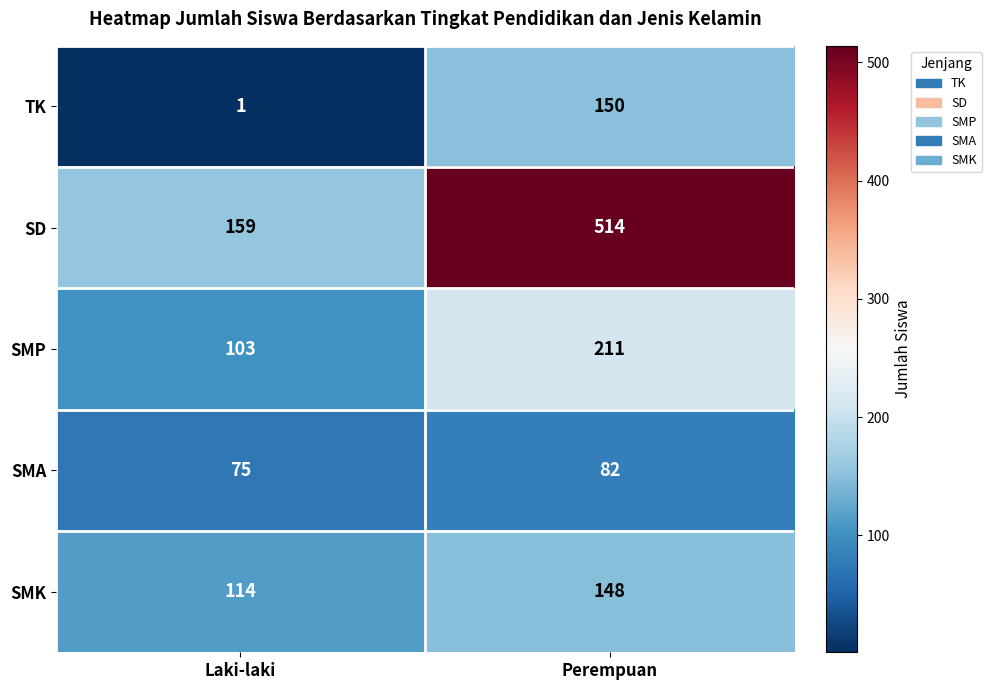

True or false: TK has a value of 217 at Perempuan.

False